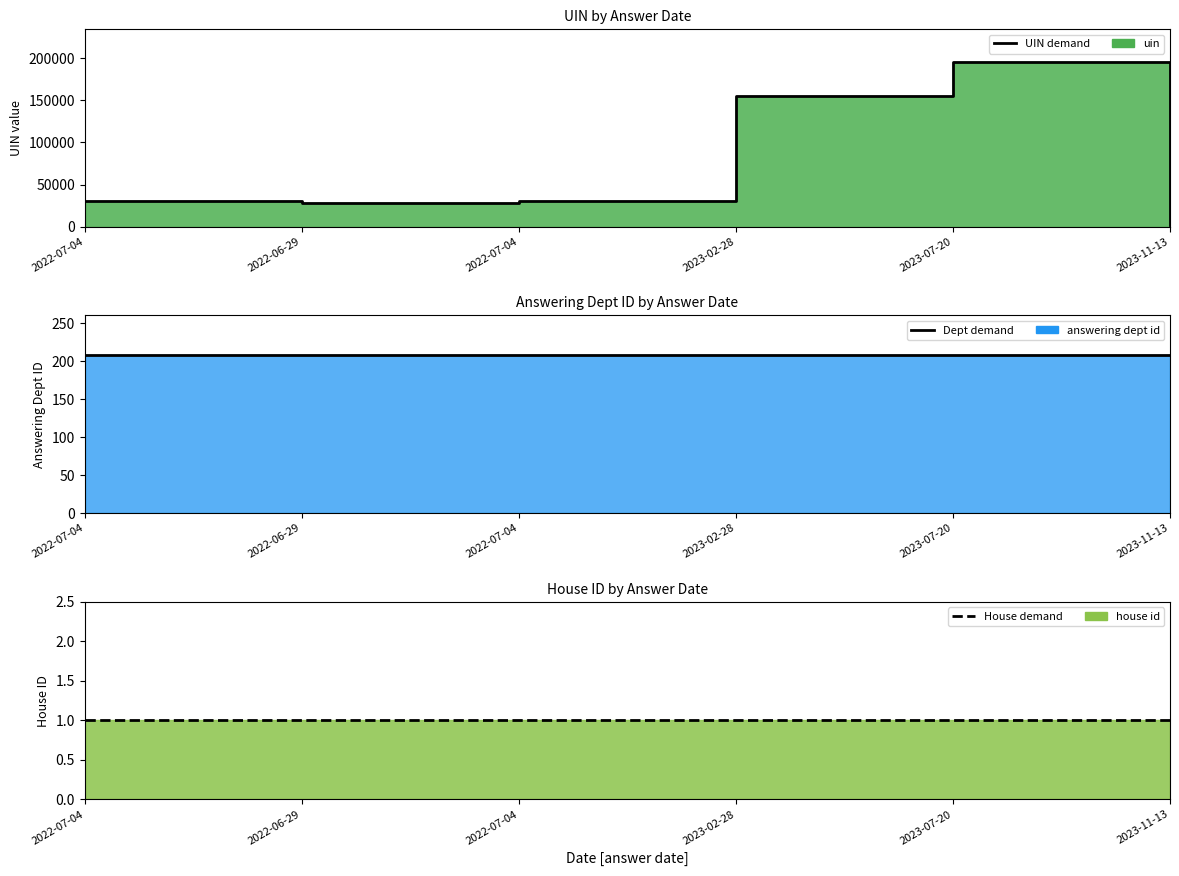

How many categories are shown in the chart?

6